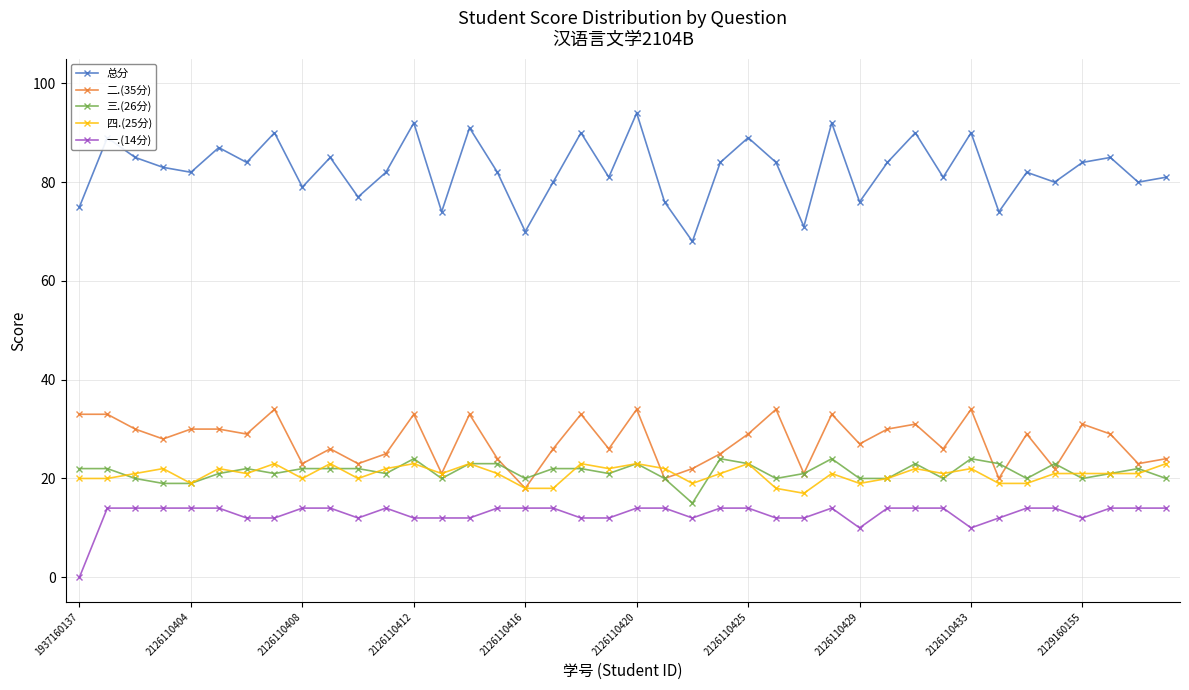

What is the greatest value displayed?

94